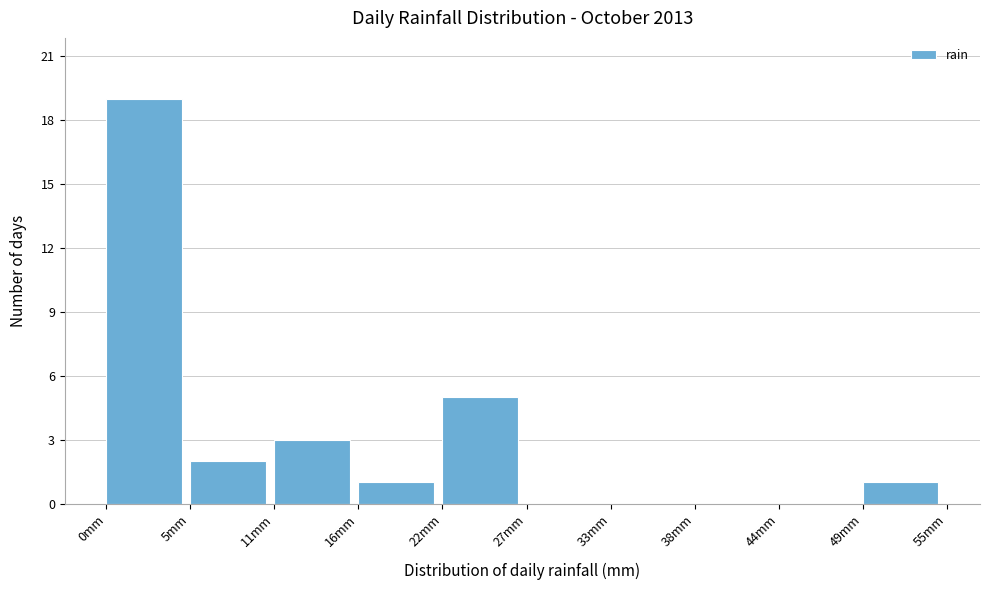

Over which range of the x-axis is the bar tallest?

0 to 5